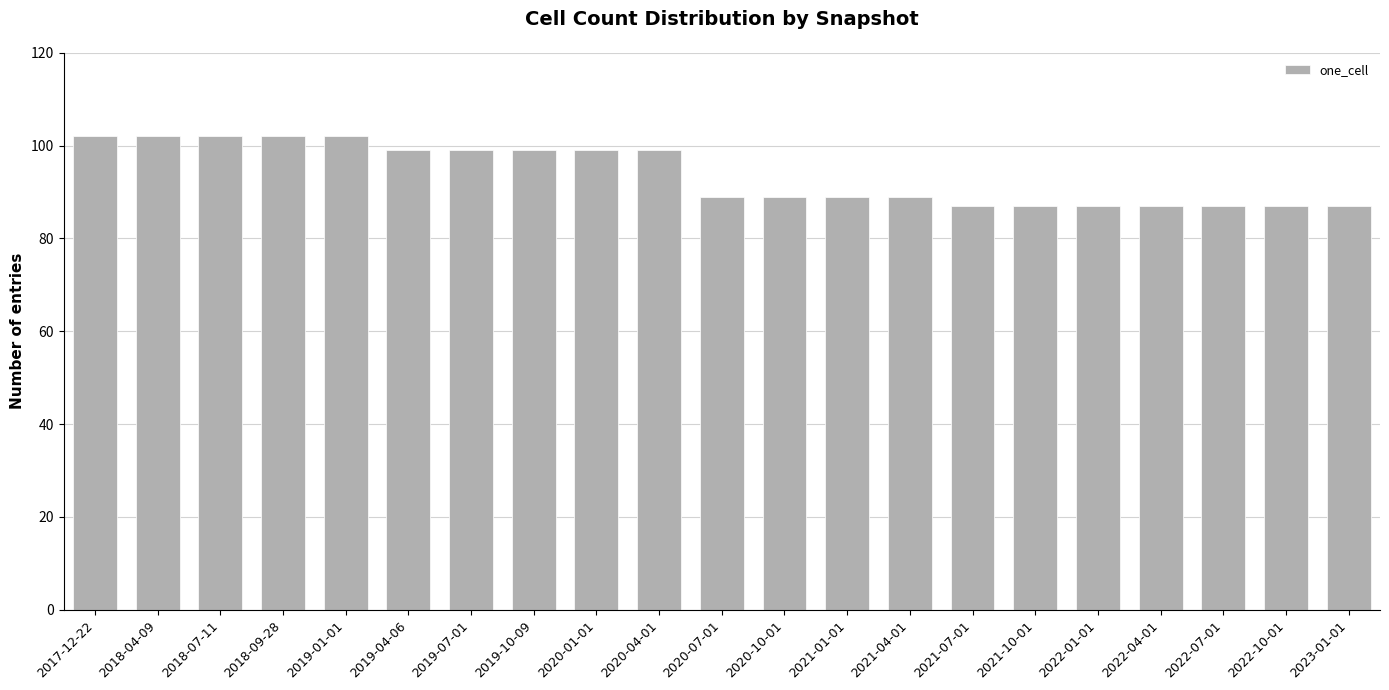

What is the approximate value at 2018-04-09, to the nearest 5?

100